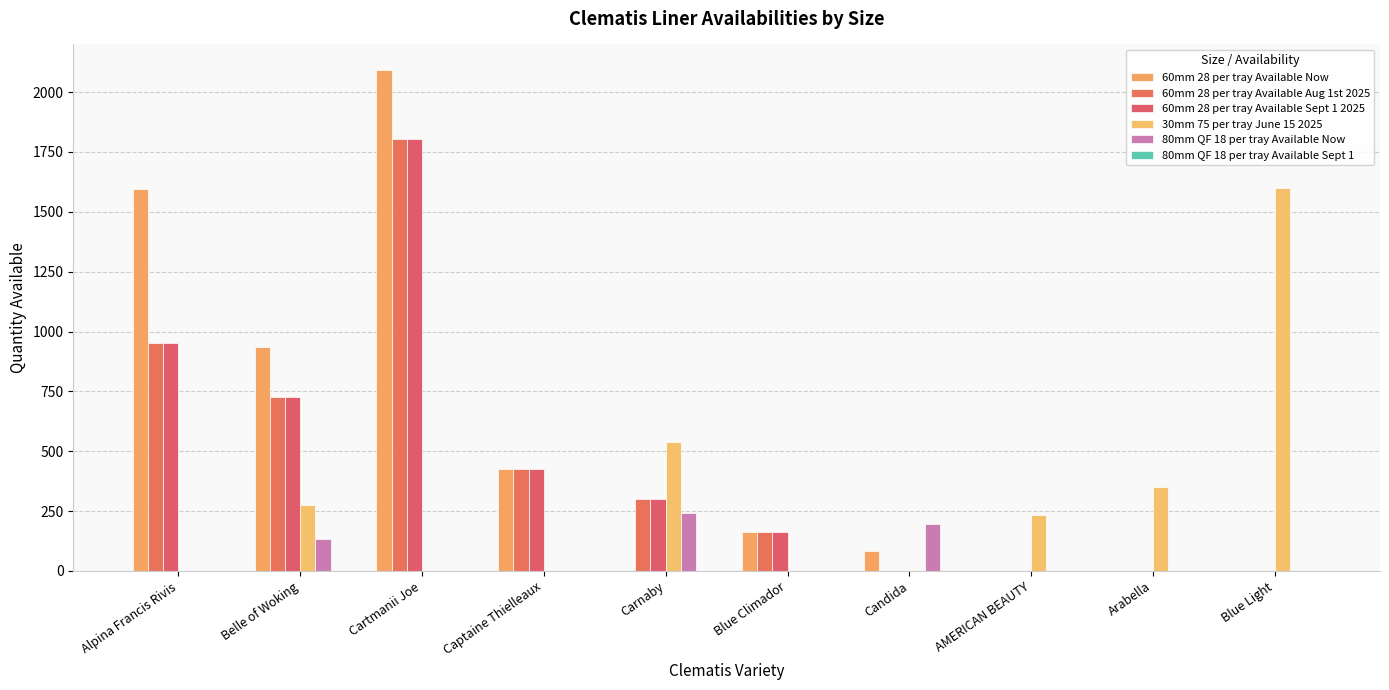

How many groups of bars are there?

10